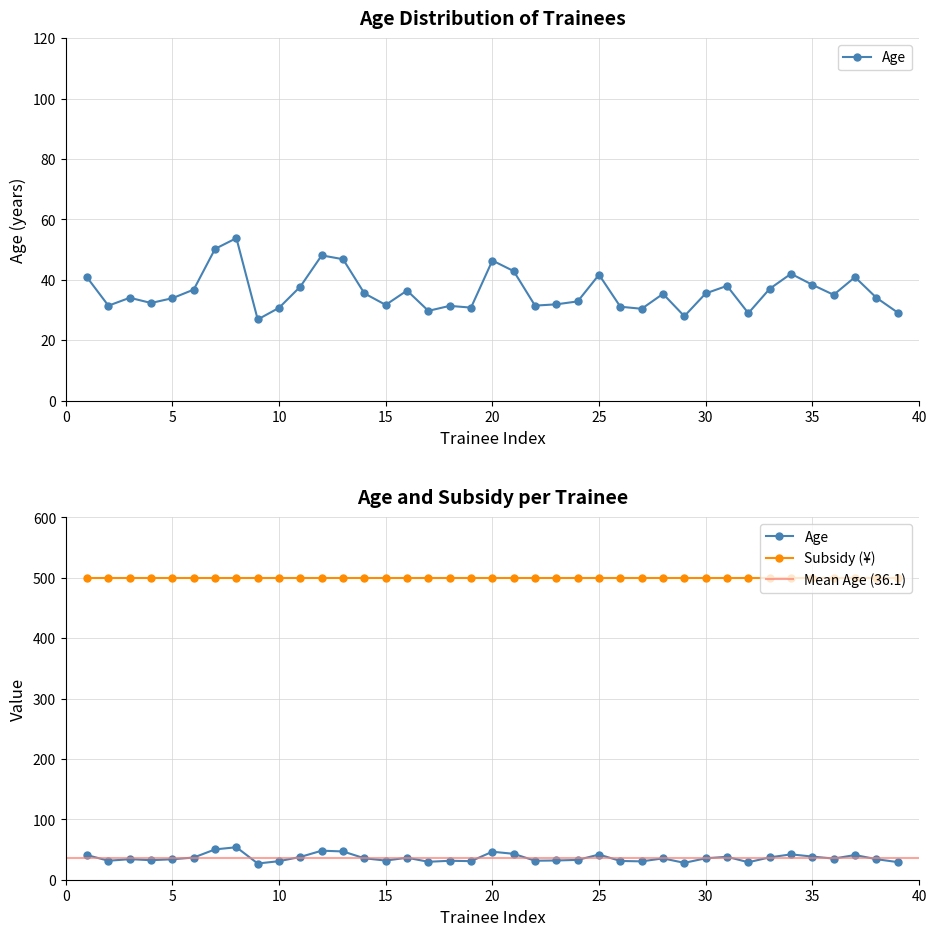

Which label corresponds to the largest value in the chart?

8